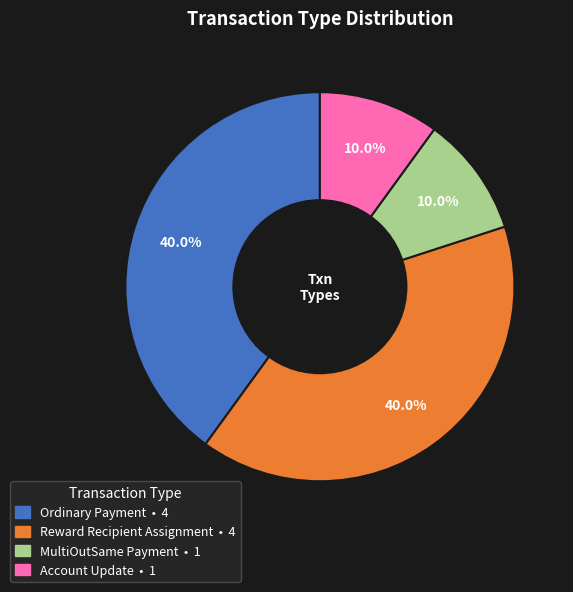

True or false: Account Update accounts for 10% of the total.

True